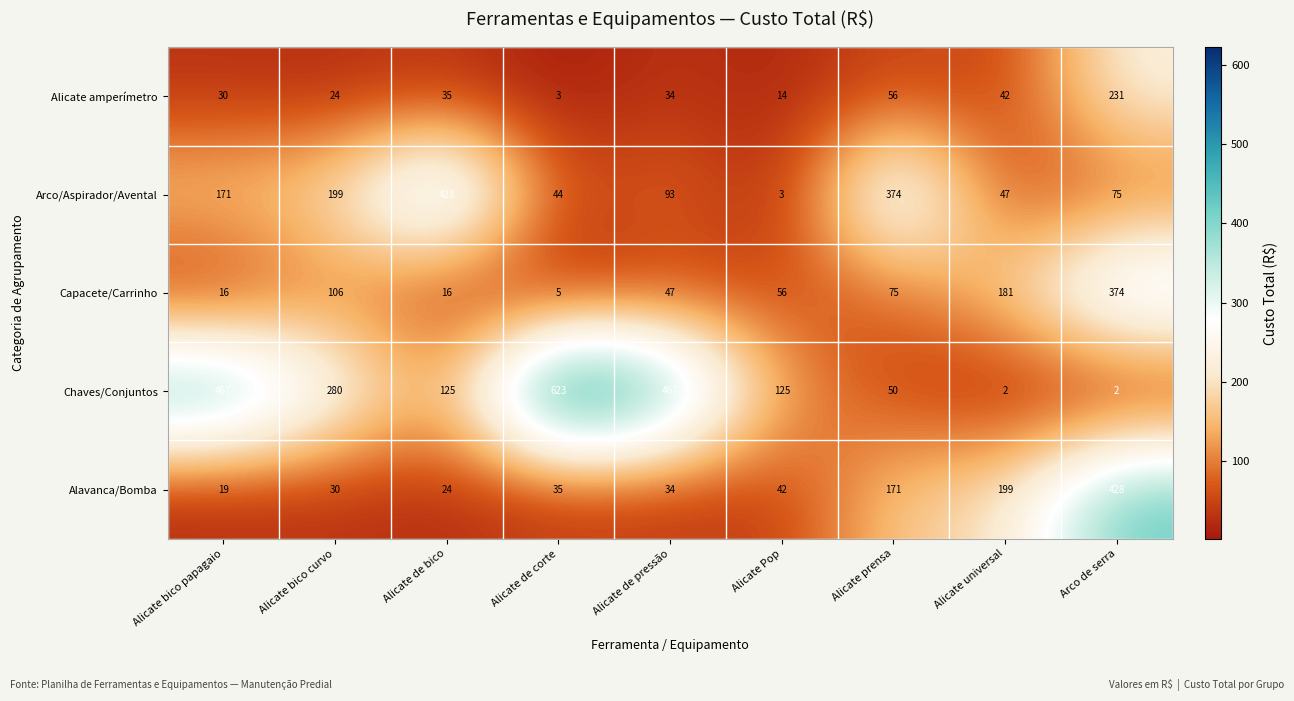

Rank the series at Alicate de corte from highest to lowest value.

Chaves/Conjuntos, Arco/Aspirador/Avental, Alavanca/Bomba, Capacete/Carrinho, Alicate amperímetro